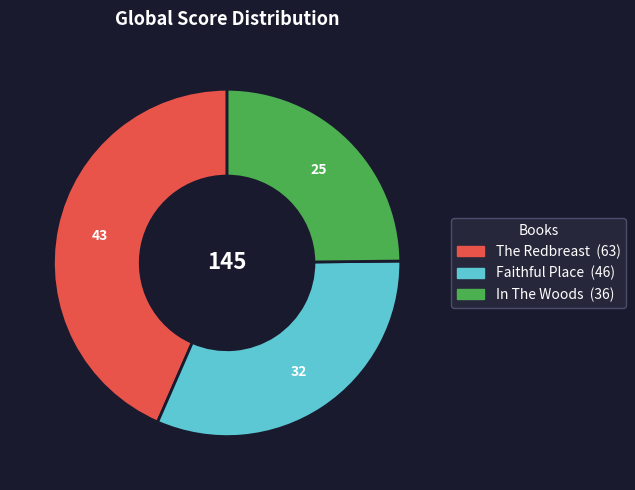

How many segments does this pie chart have?

3